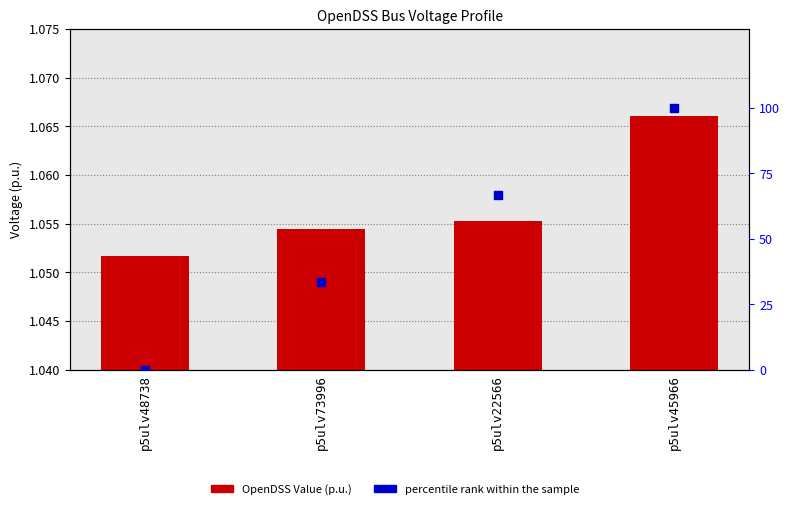

Is the value of OpenDSS Value (p.u.) at p5ulv22566 greater than the value of percentile rank within the sample at p5ulv73996?

No